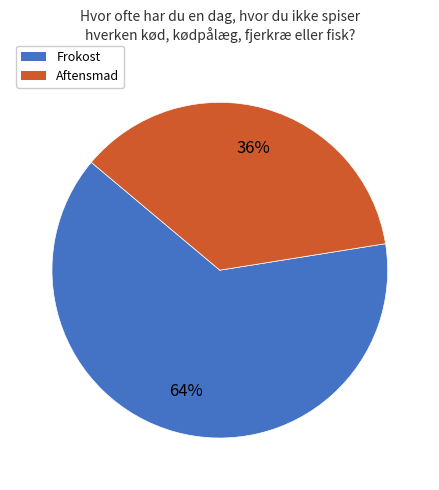

Do Frokost and Aftensmad together represent more than half of the pie?

Yes